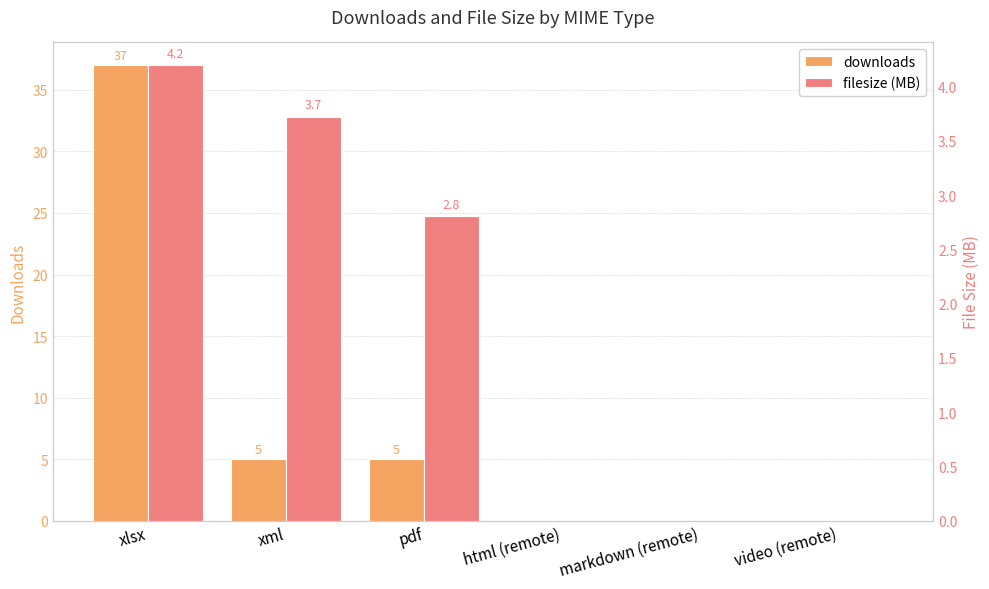

What is the total value across all series at xlsx?

41.2